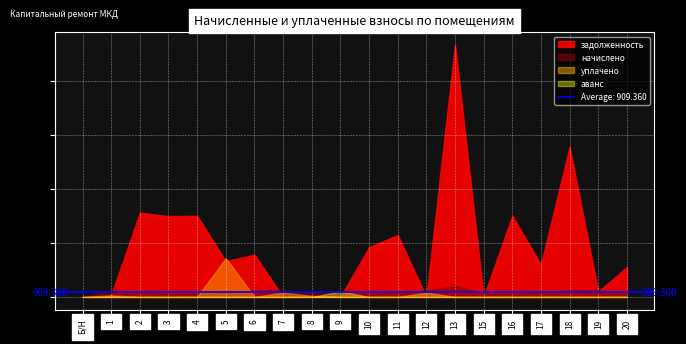

After their last crossing, which series has the higher values: уплачено or начислено?

начислено